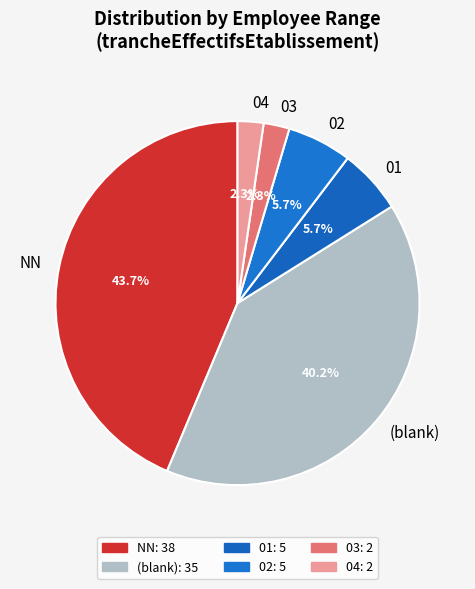

Which category has the biggest portion of the pie?

NN